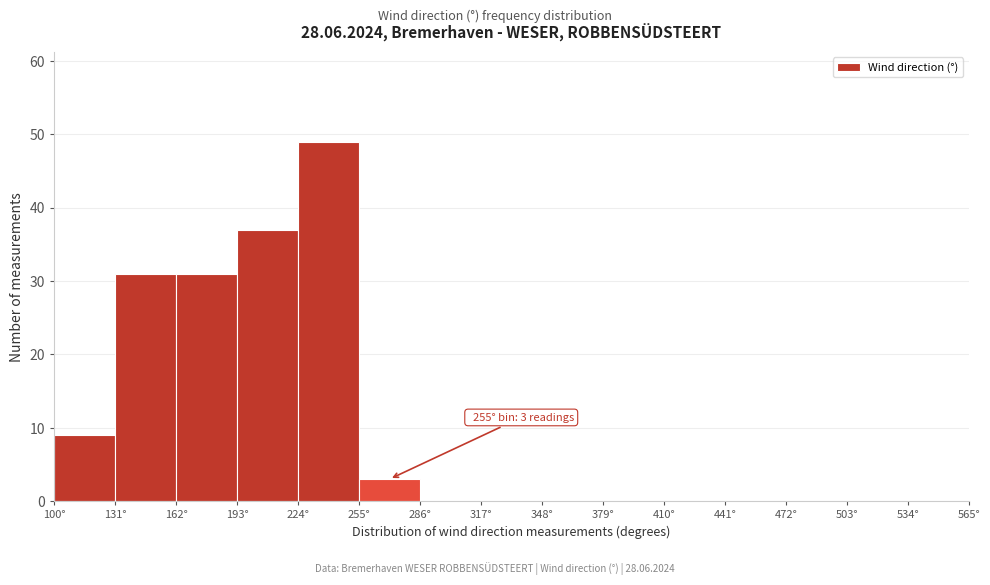

Which range on the x-axis has the tallest bar?

224 to 255